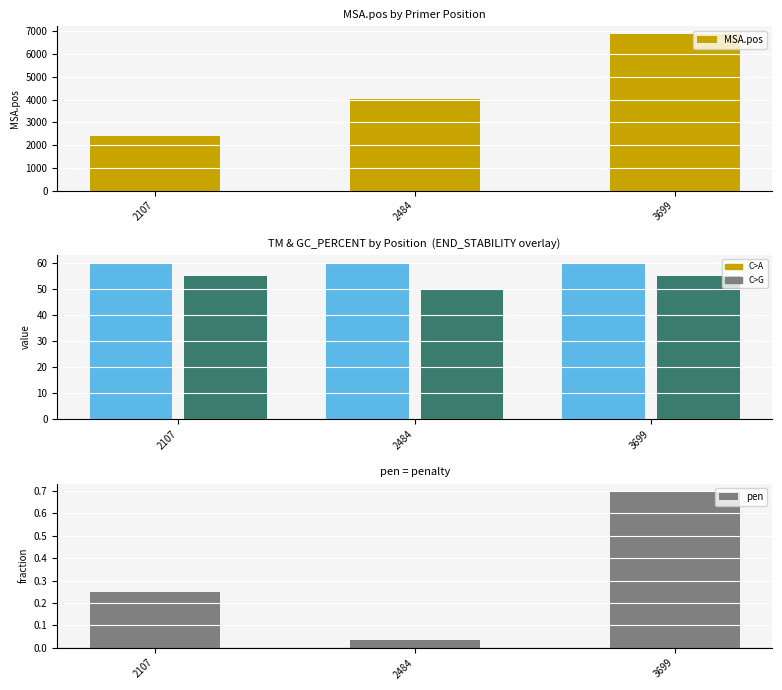

Which series has the largest total across all categories?

MSA.pos